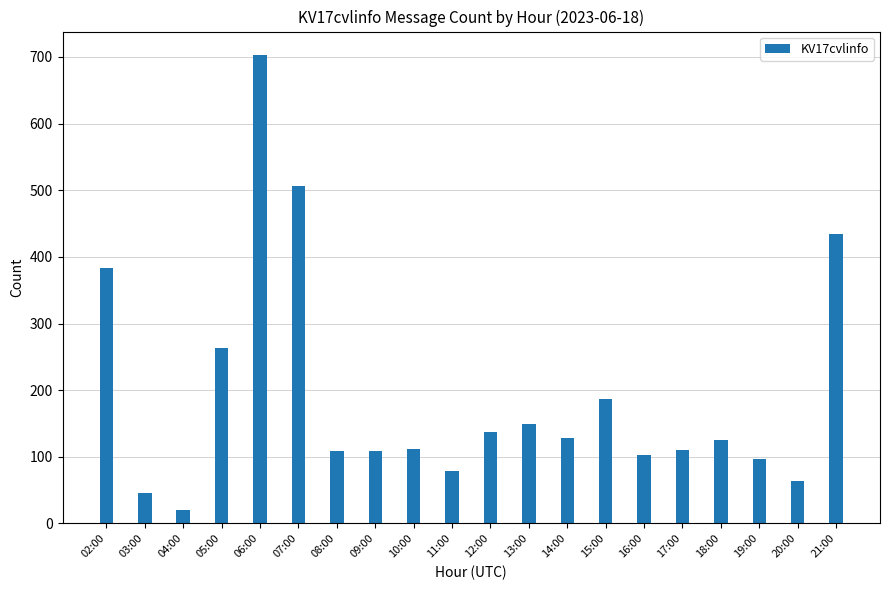

What is the value of the 18th bar from the left?

97